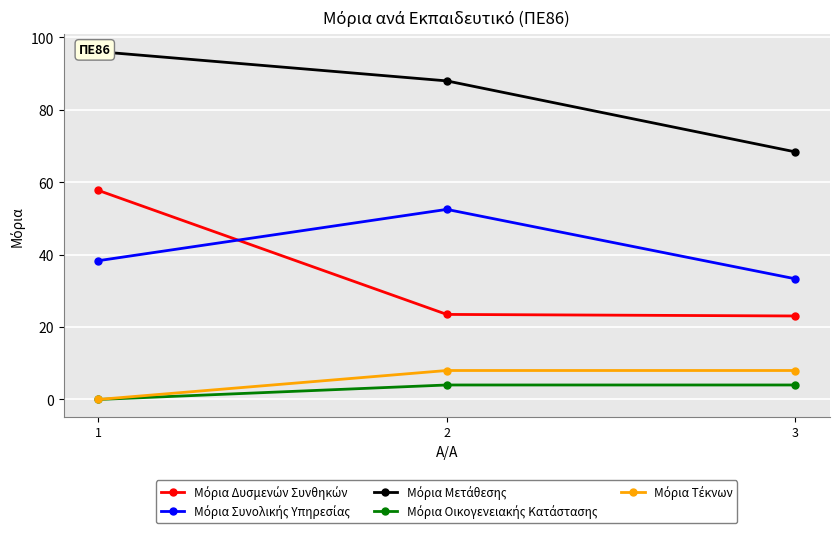

Reading left to right, transcribe all the data shown in this chart.

Μόρια Δυσμενών Συνθηκών: 1=57.7	2=23.5	3=23.1
Μόρια Συνολικής Υπηρεσίας: 1=38.3	2=52.5	3=33.3
Μόρια Μετάθεσης: 1=96.1	2=88.0	3=68.4
Μόρια Οικογενειακής Κατάστασης: 1=0.0	2=4.0	3=4.0
Μόρια Τέκνων: 1=0.0	2=8.0	3=8.0